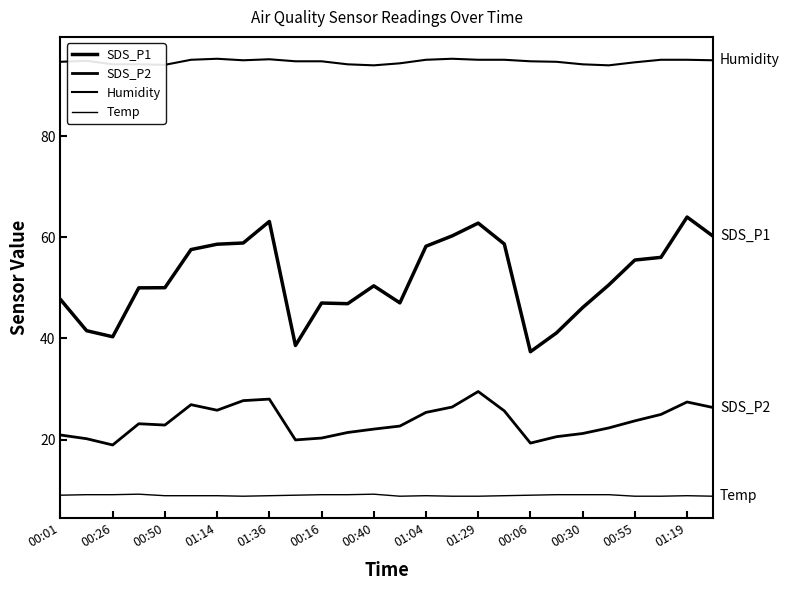

What is the highest value of the SDS_P1 series?

64.0